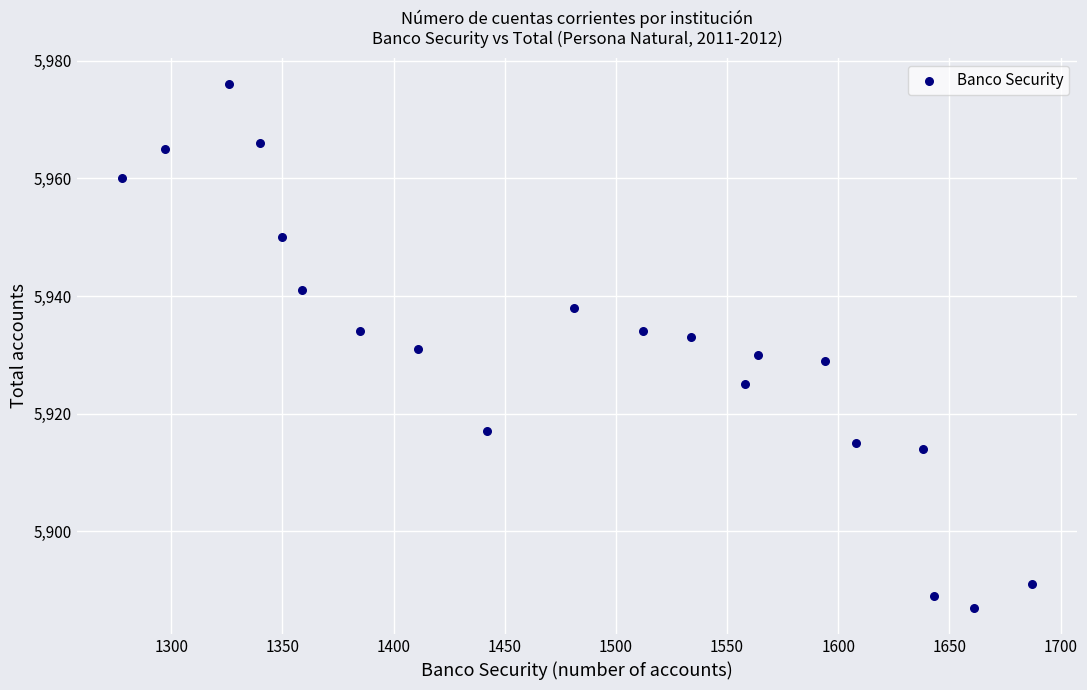

What is the range of Y values (max minus min)?

89